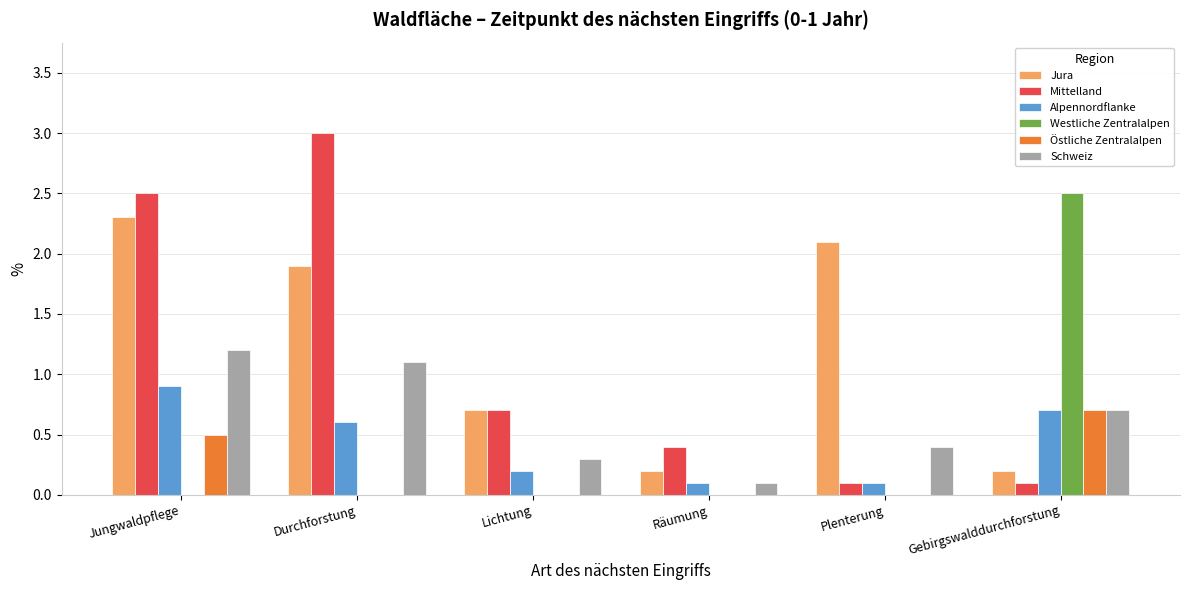

What is the maximum value for Westliche Zentralalpen?

2.5